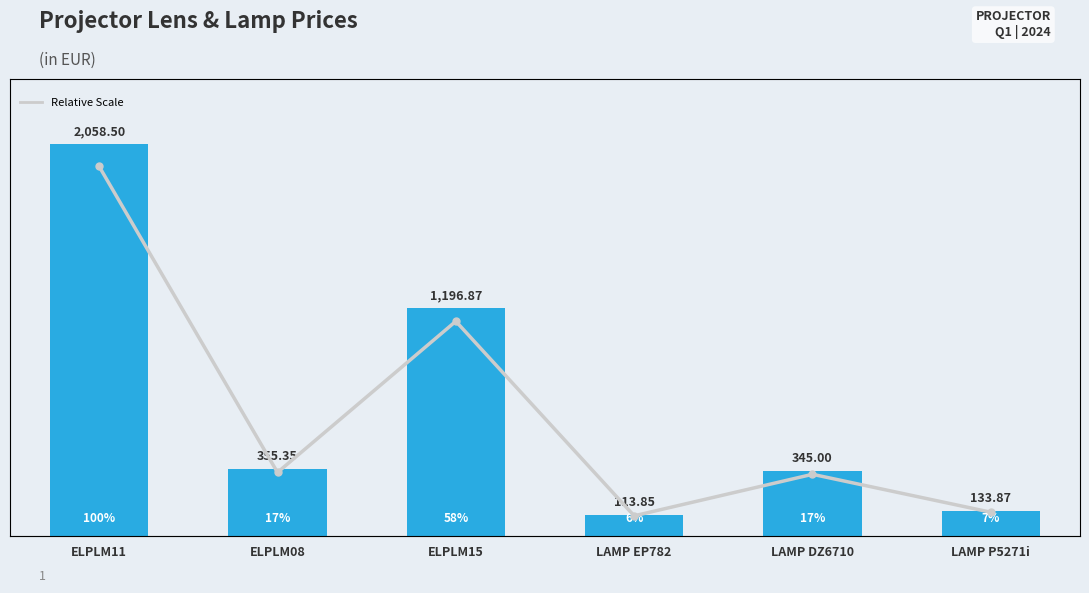

Read the Price value at ELPLM11.

2058.5